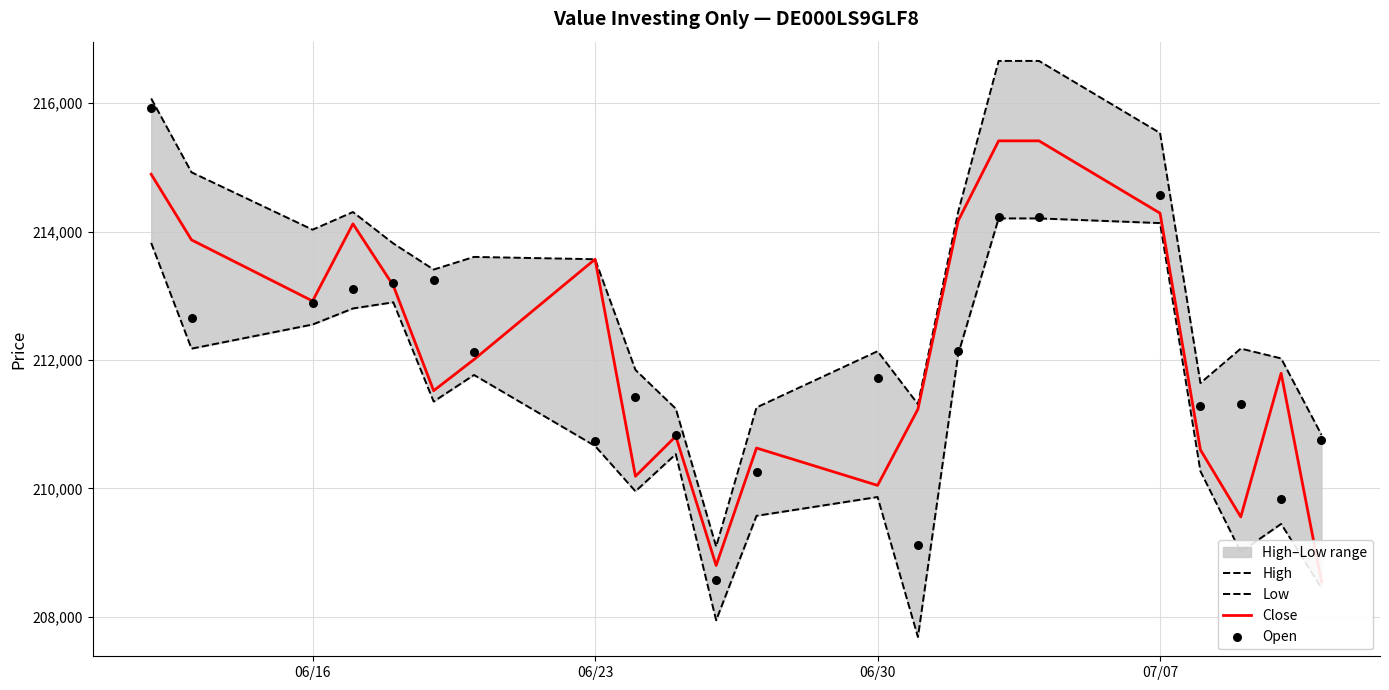

Which series has the largest total across all categories?

High